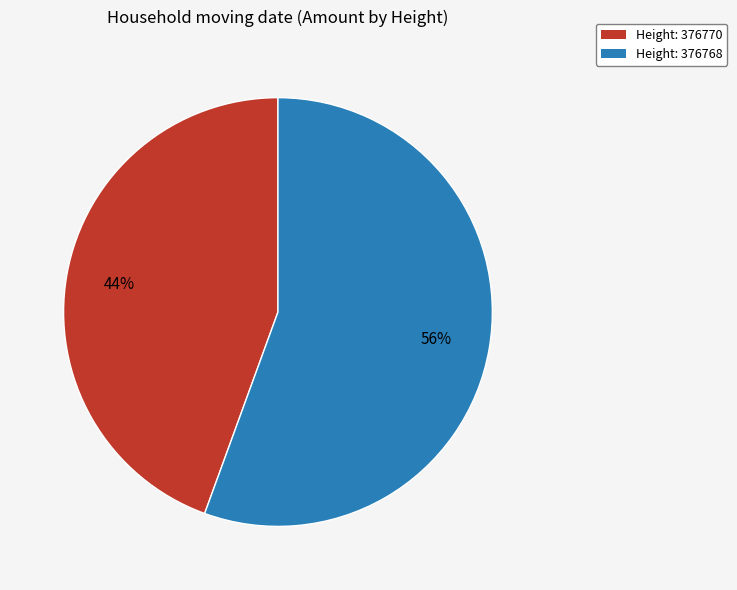

Is there a majority slice in this chart?

Yes